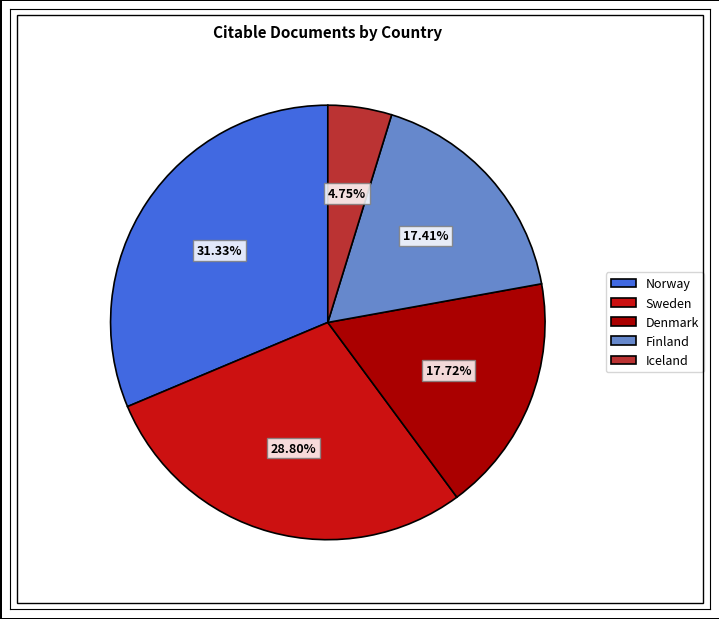

True or false: Denmark accounts for 18% of the total.

True